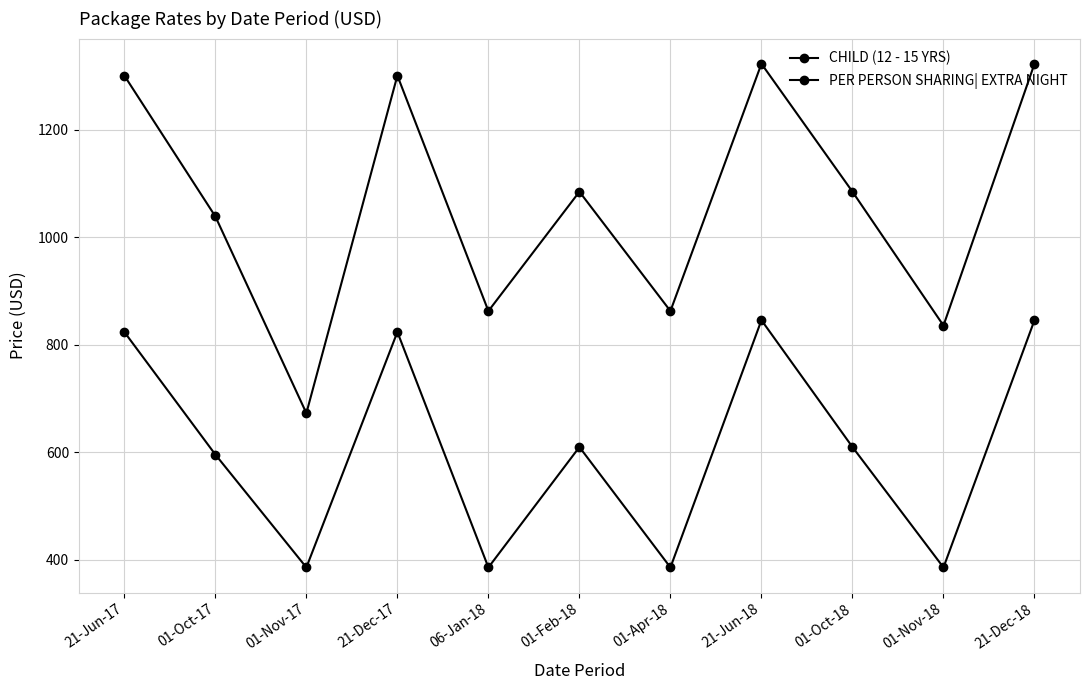

True or false: PER PERSON SHARING| EXTRA NIGHT and CHILD (12 - 15 YRS) cross at least once.

False